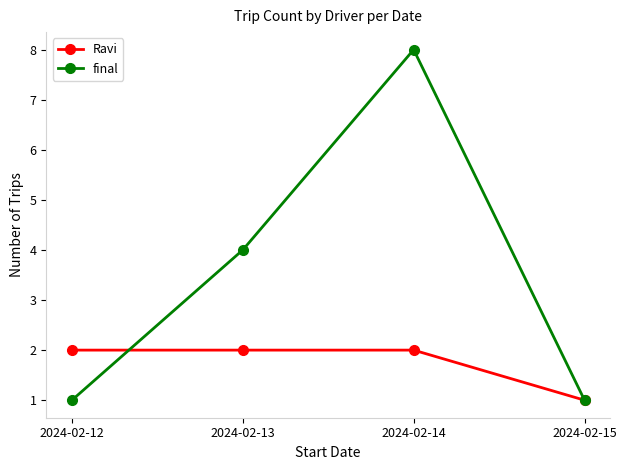

At which label is Ravi closest to 1?

2024-02-15